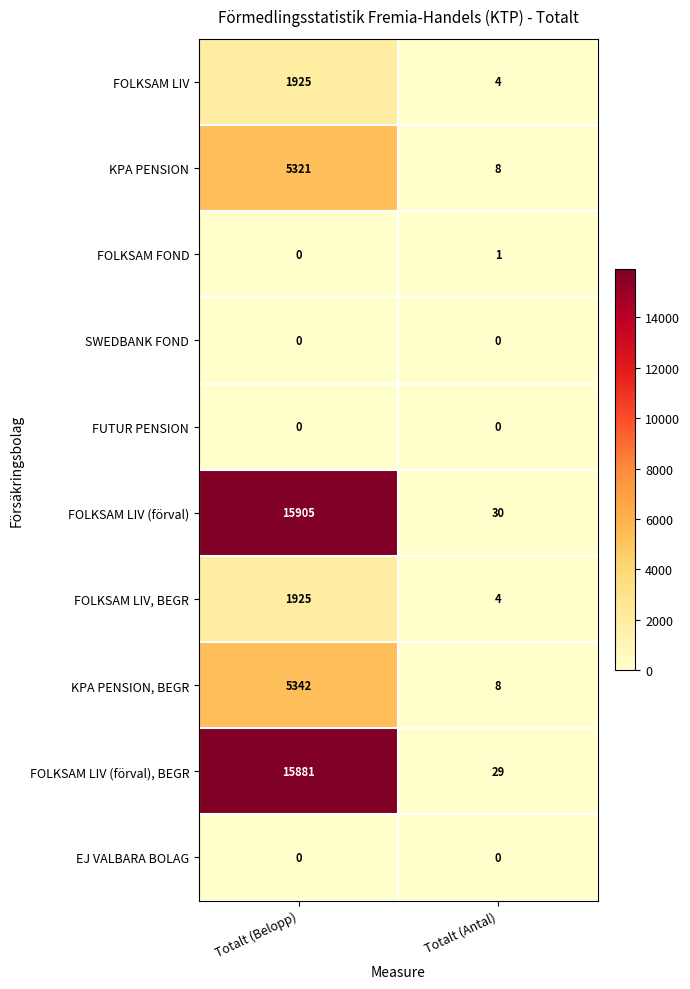

Where is KPA PENSION nearest to the value 2664?

Totalt (Antal)